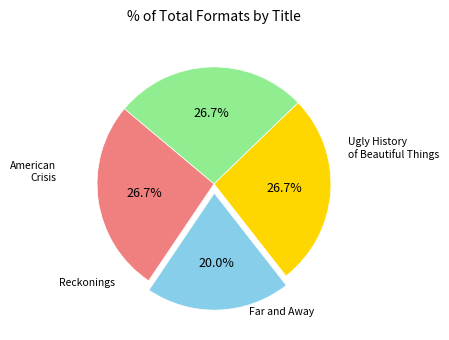

Is there any slice that represents more than half of the pie?

No